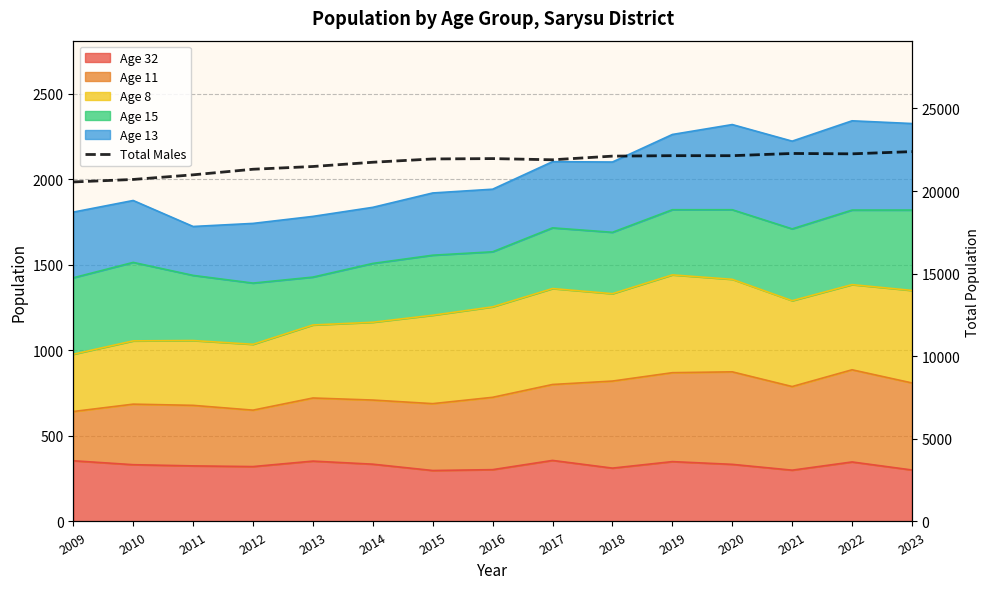

List the labels in order of value, largest first.

2023, 2021, 2022, 2019, 2020, 2018, 2016, 2015, 2017, 2014, 2013, 2012, 2011, 2010, 2009